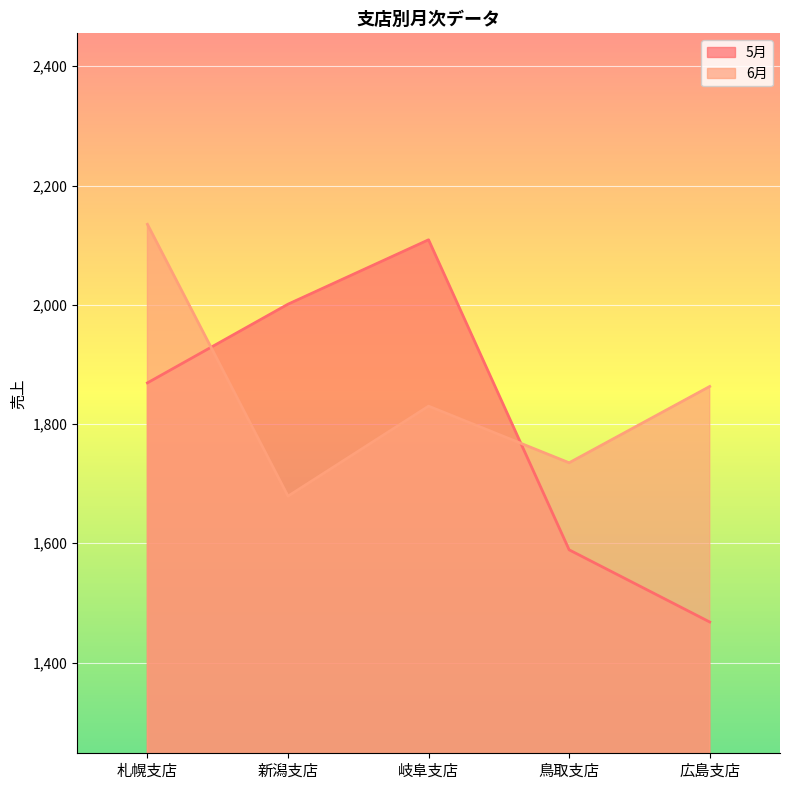

What is the approximate value of 5月 at 岐阜支店, to the nearest 100?

2100